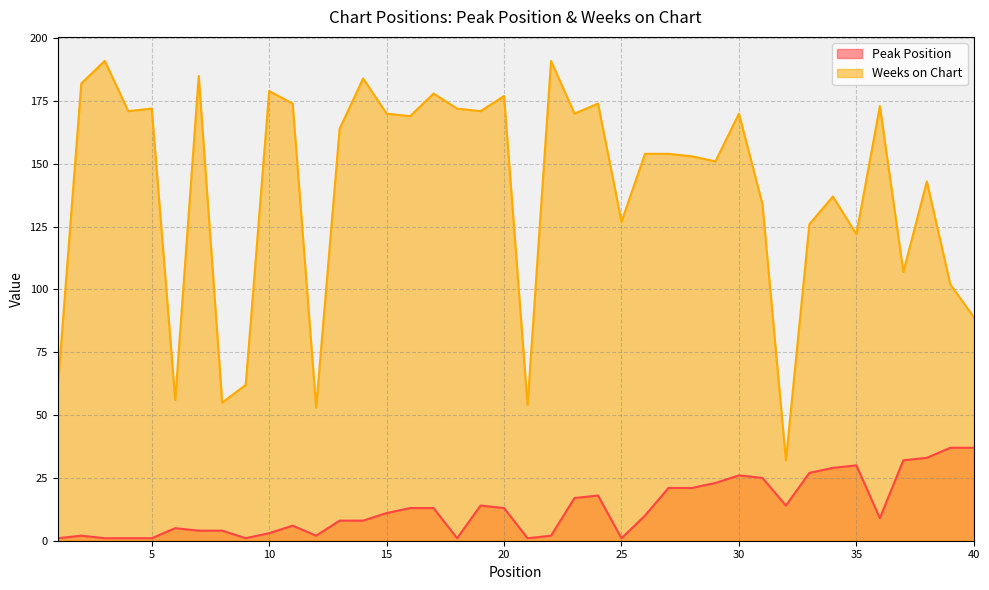

True or false: Peak Position has a value of 17 at 23.

True